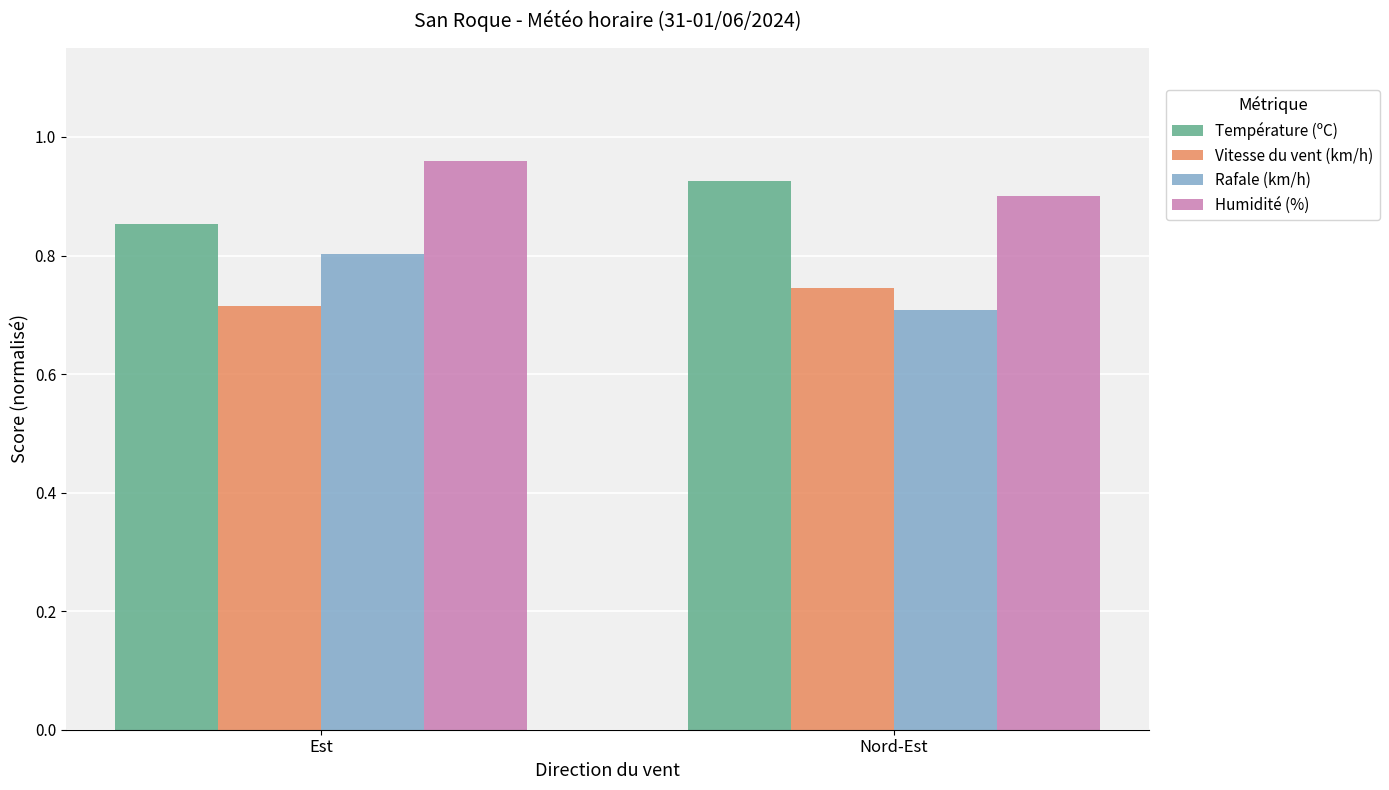

At which category does the chart reach its peak across all series?

Est